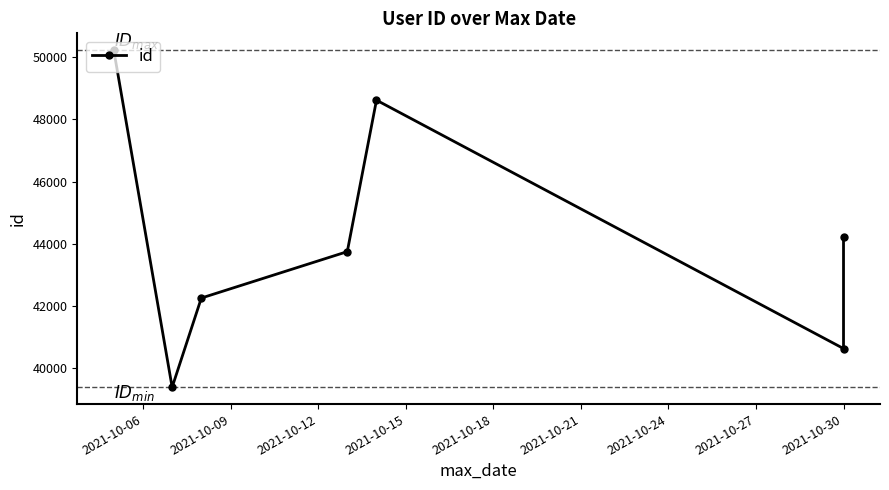

What is the ratio of the value at 2021-10-15 to the value at 2021-10-06?

0.9